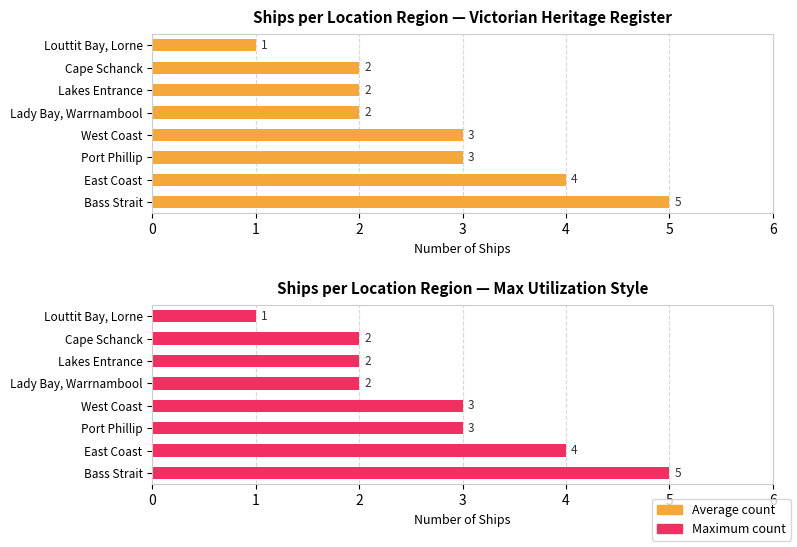

Does the chart contain any negative values?

No